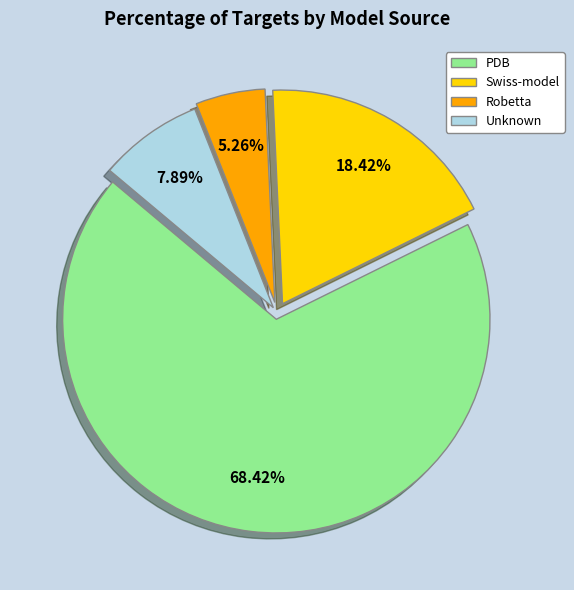

Is there a majority slice in this chart?

Yes